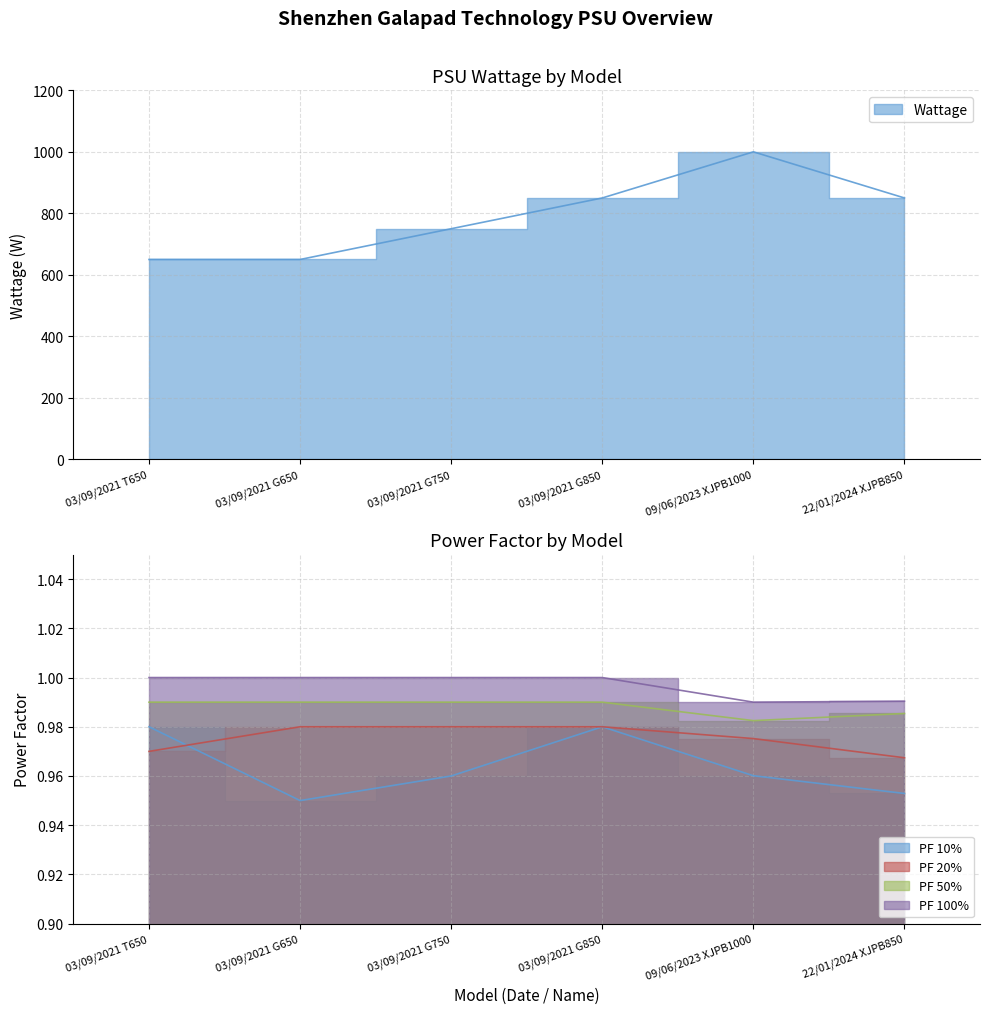

True or false: PF 10% has more than 1 interior local peaks.

False